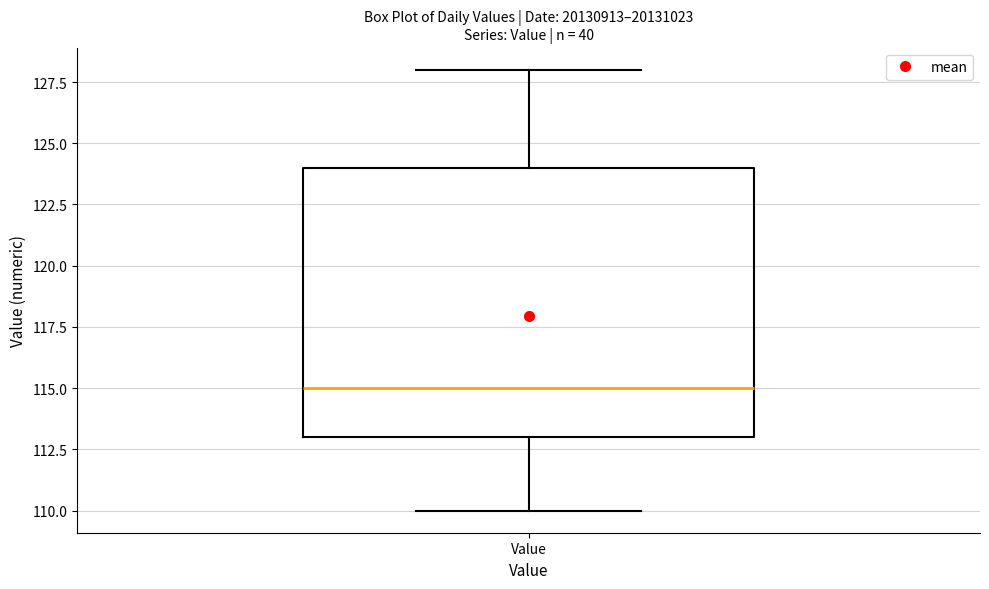

Where does the lower whisker of the box for Value end on the y-axis? The values are not printed on the chart, so give them approximately, as read against the axis.

110